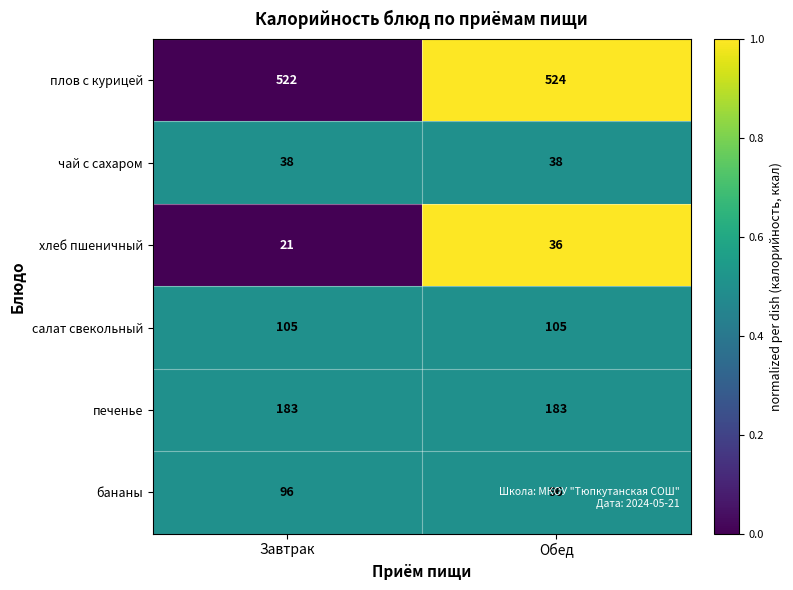

What is the spread (max minus min) of values at Завтрак?

501